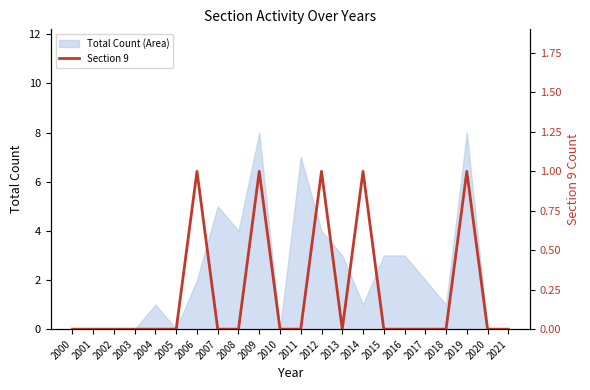

Where is the first local maximum?

2006